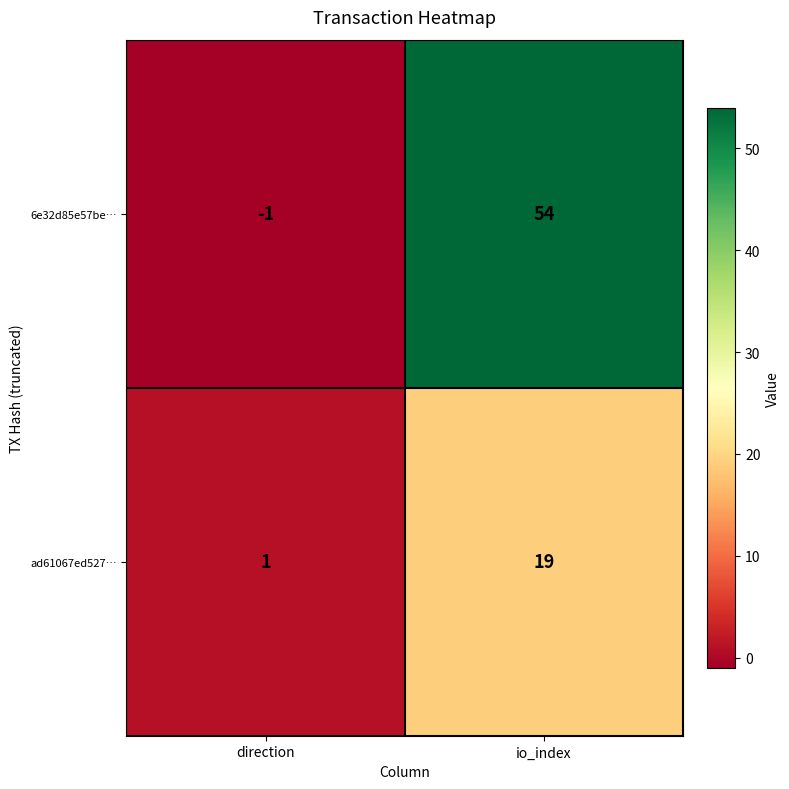

Reading left to right, transcribe all the data shown in this chart.

6e32d85e57be…: direction=-1	io_index=54
ad61067ed527…: direction=1	io_index=19